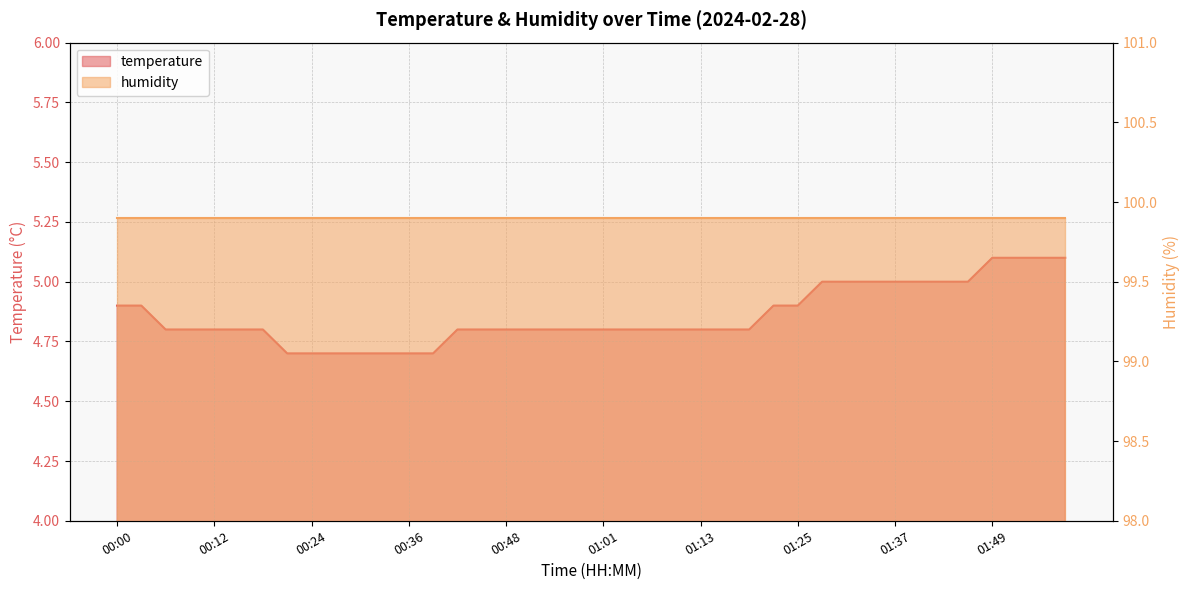

Which has a higher value, 01:04 or 00:21?

01:04